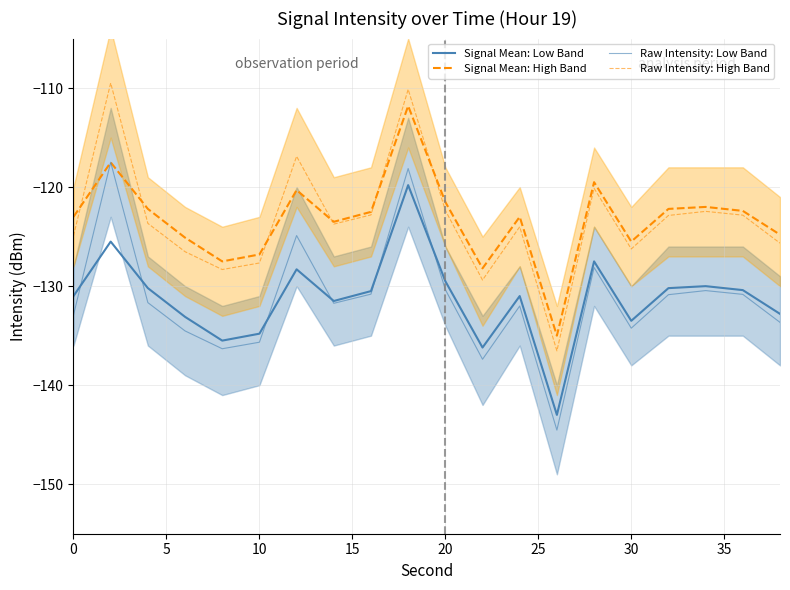

True or false: Raw Intensity: Low Band and Raw Intensity: High Band cross at least once.

False